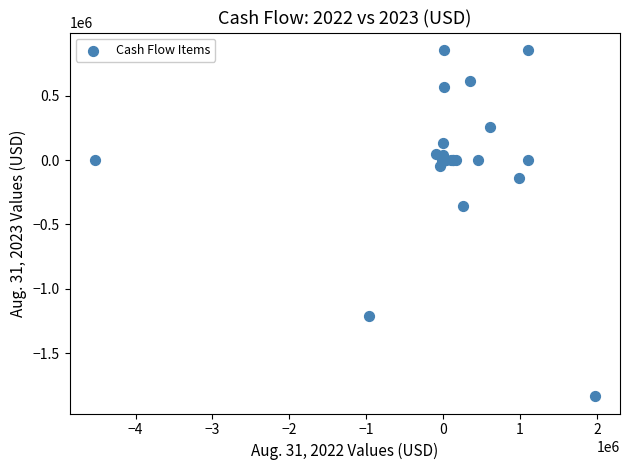

What Y value in the scatter plot is closest to -488789?

-355626